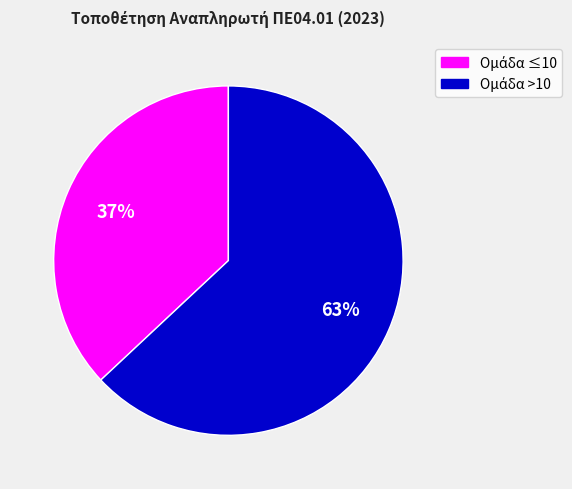

To the nearest percent, what is the difference between the largest and smallest slice percentages?

26%